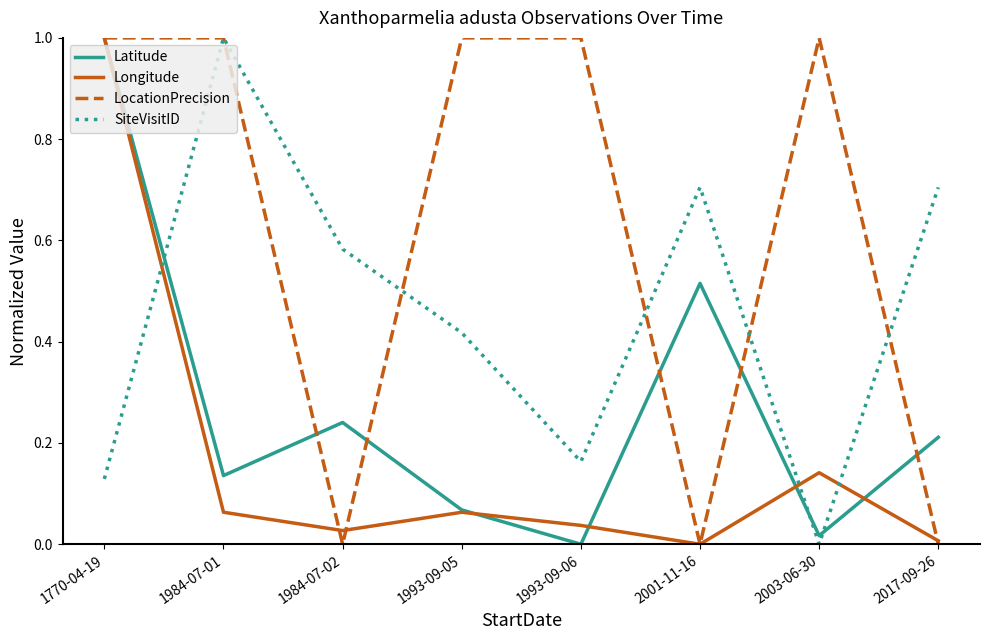

What is the difference between the highest and lowest values at 2001-11-16?

0.7